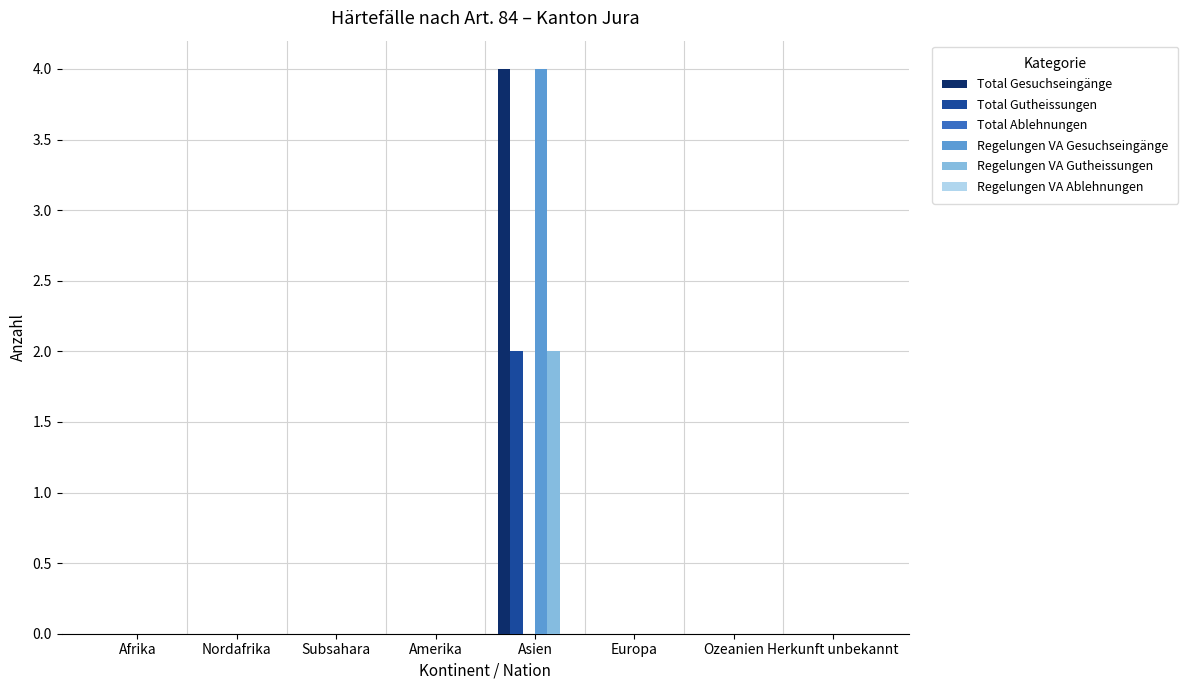

How many distinct data groups are displayed?

4